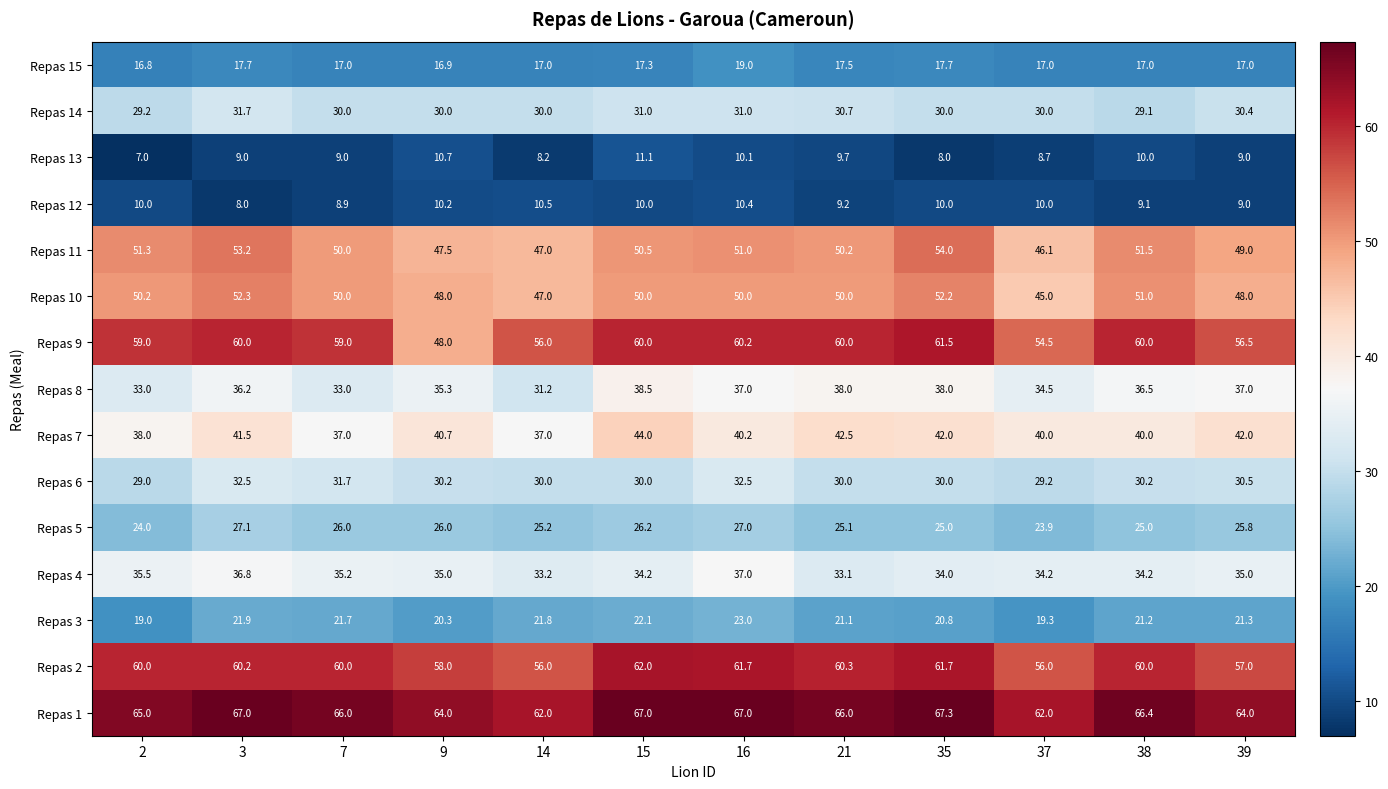

What value does the Repas 2 series have at 2?

60.0